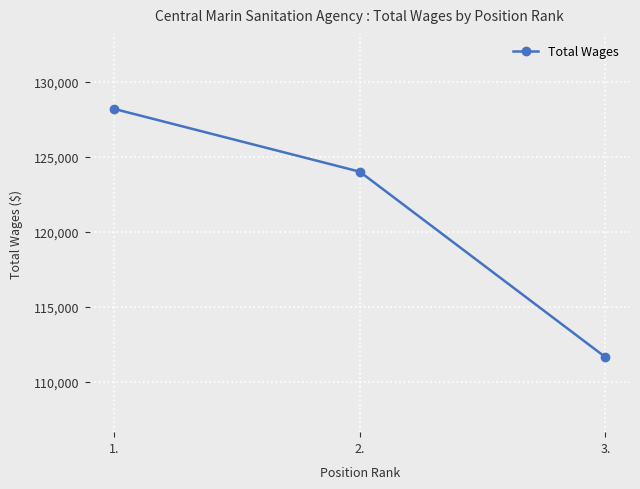

What is the change in value from 1. to 2.?

-4186